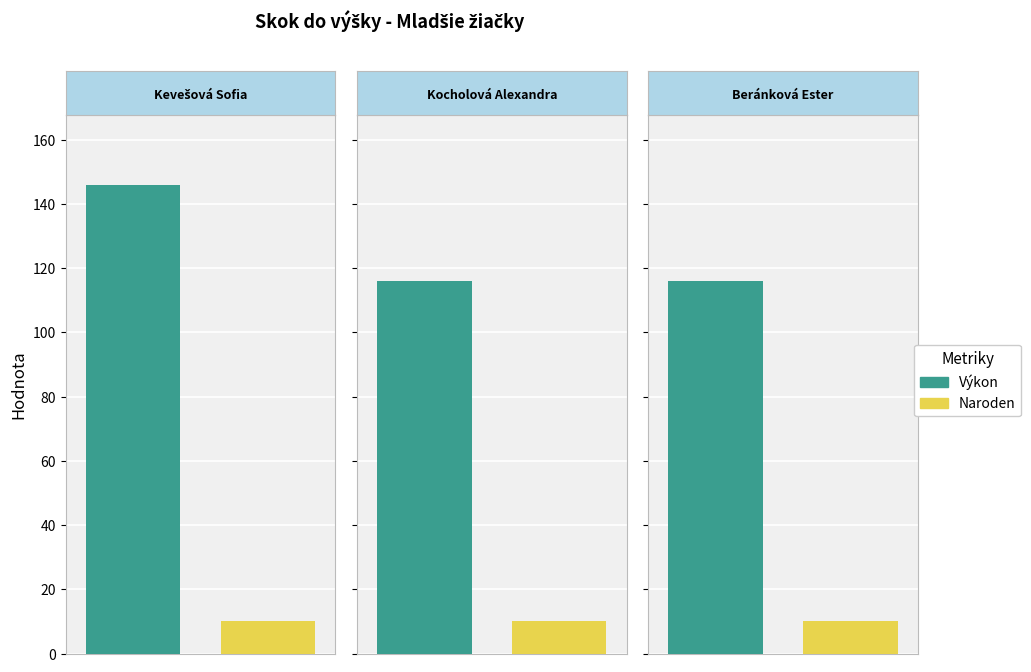

List the series in order of their peak value, highest first.

Výkon, Naroden